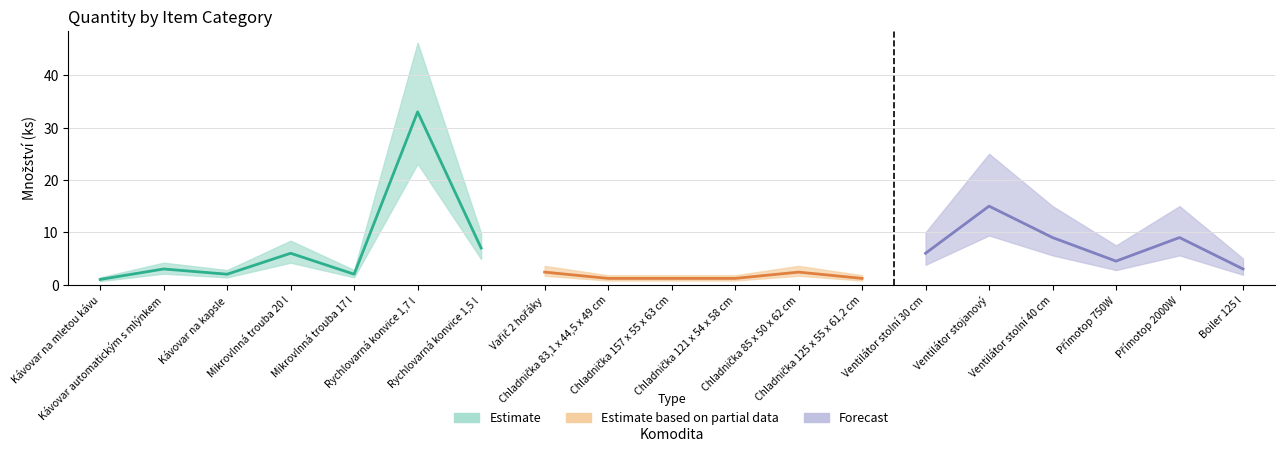

Does the chart have visible grid lines?

Yes